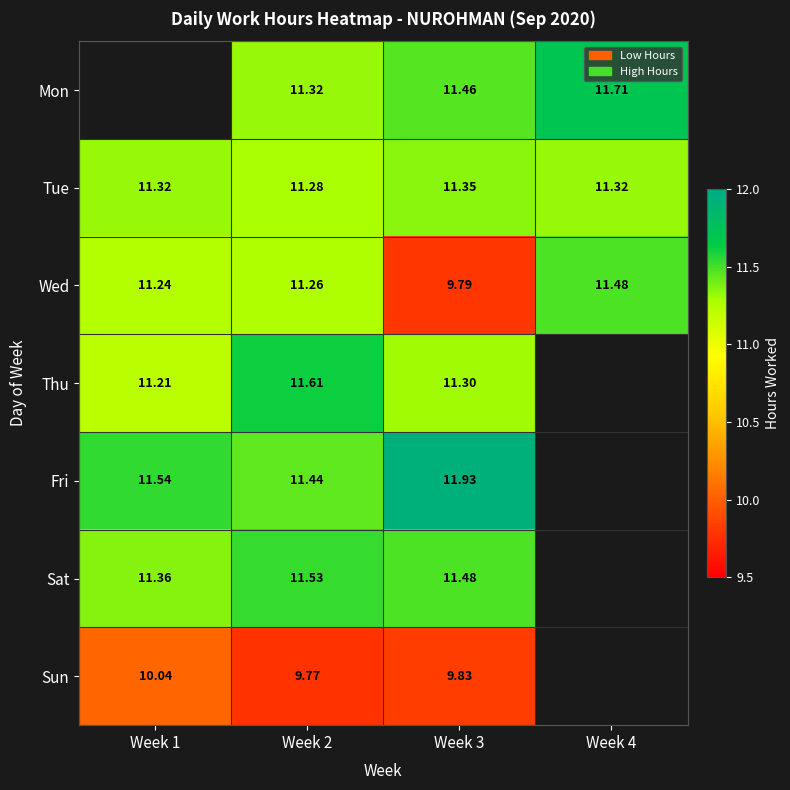

Which has a higher value, Week 2 or Week 3?

Week 3